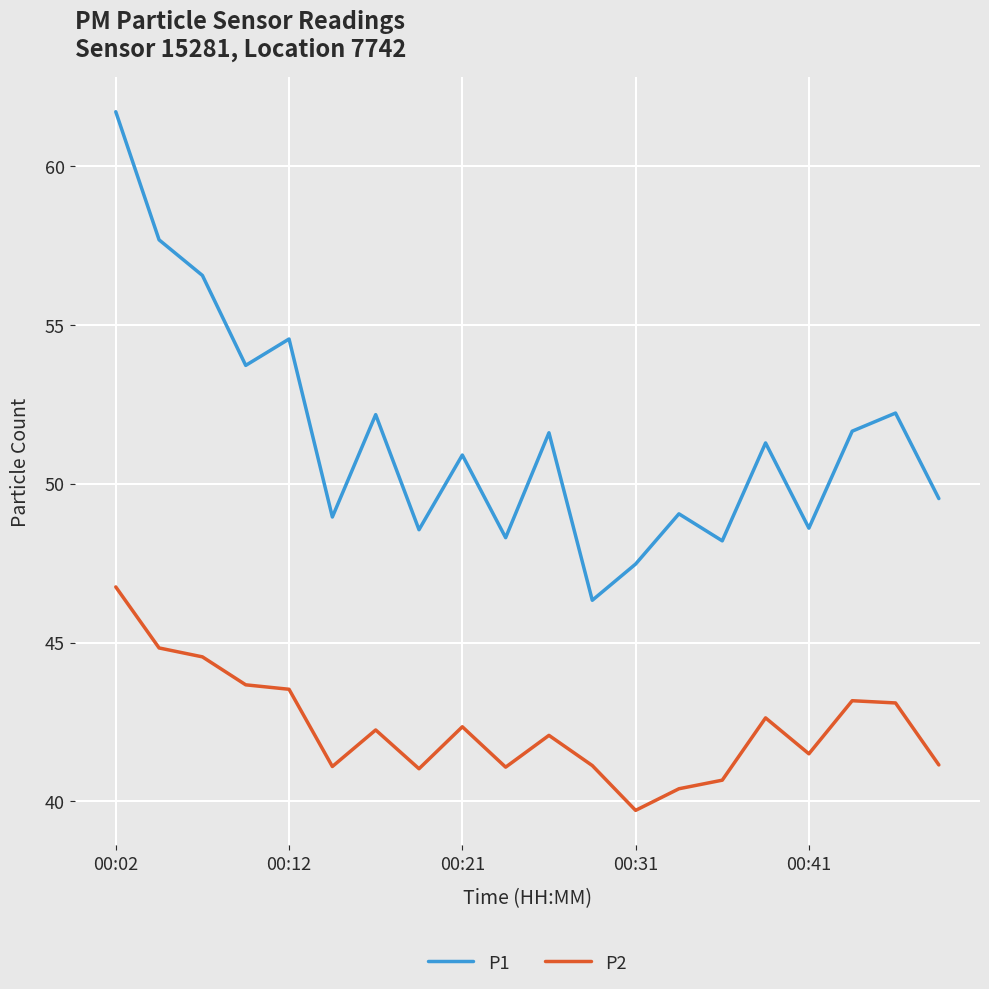

What is the maximum value for P2?

46.8